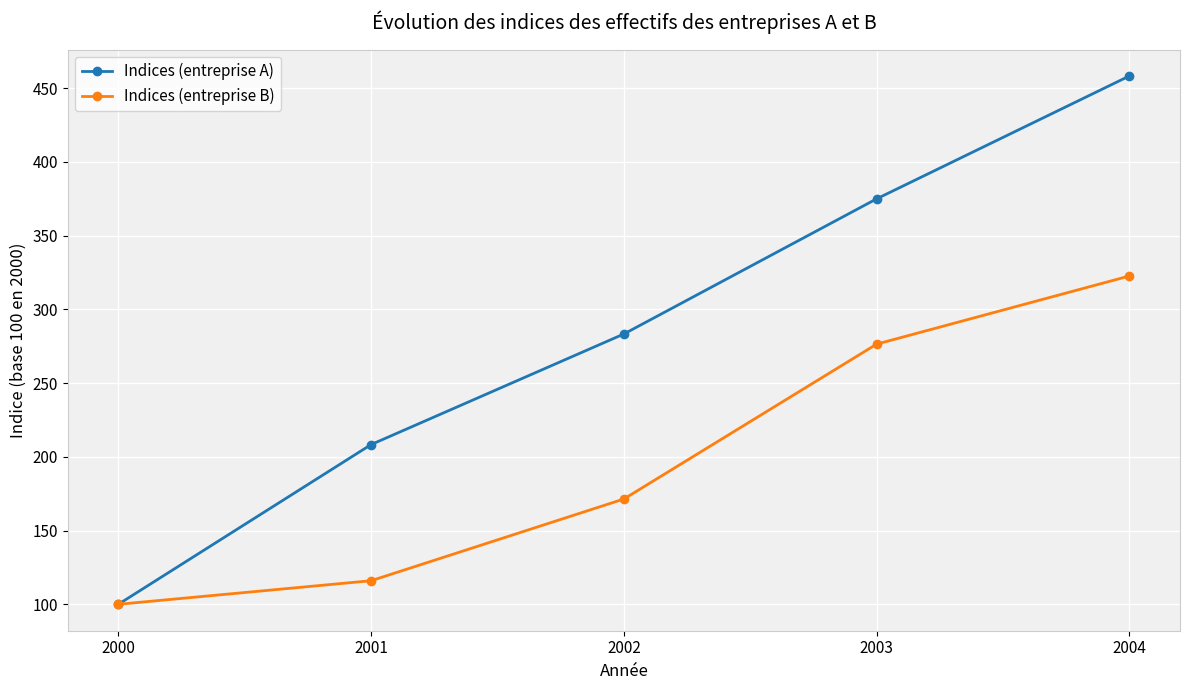

What is the value of the Indices (entreprise A) point at the 4th from the left?

375.0